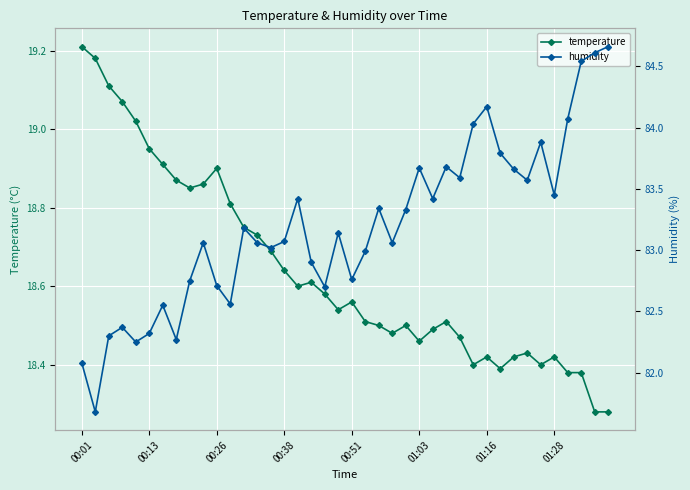

Is the value of humidity at 18 greater than the value of temperature at 16?

Yes